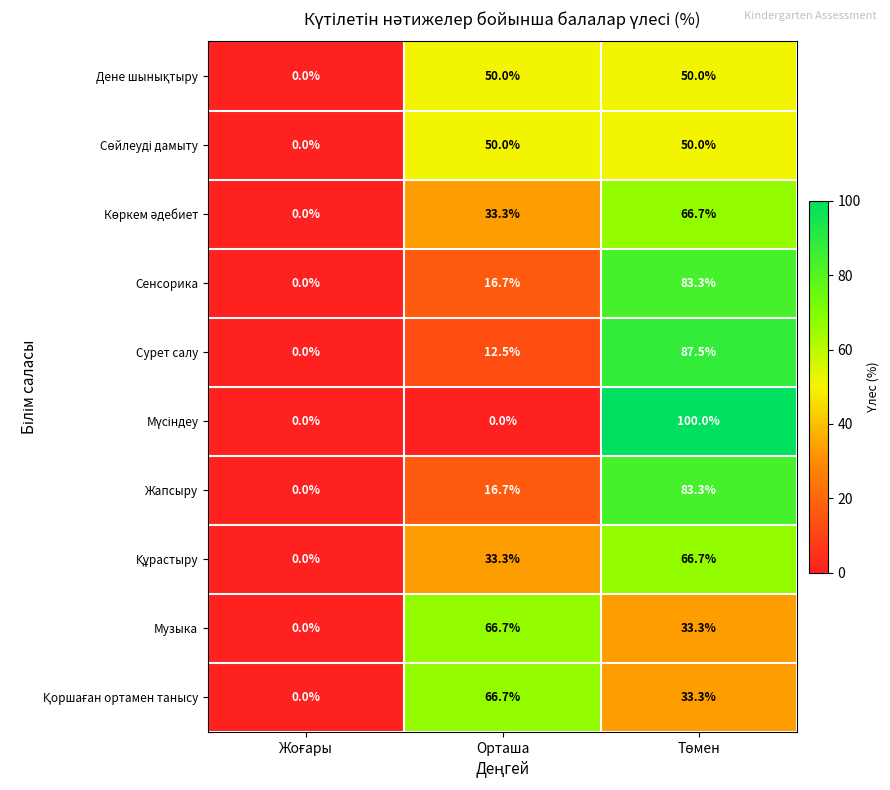

At which label does Музыка first exceed 33?

Орташа